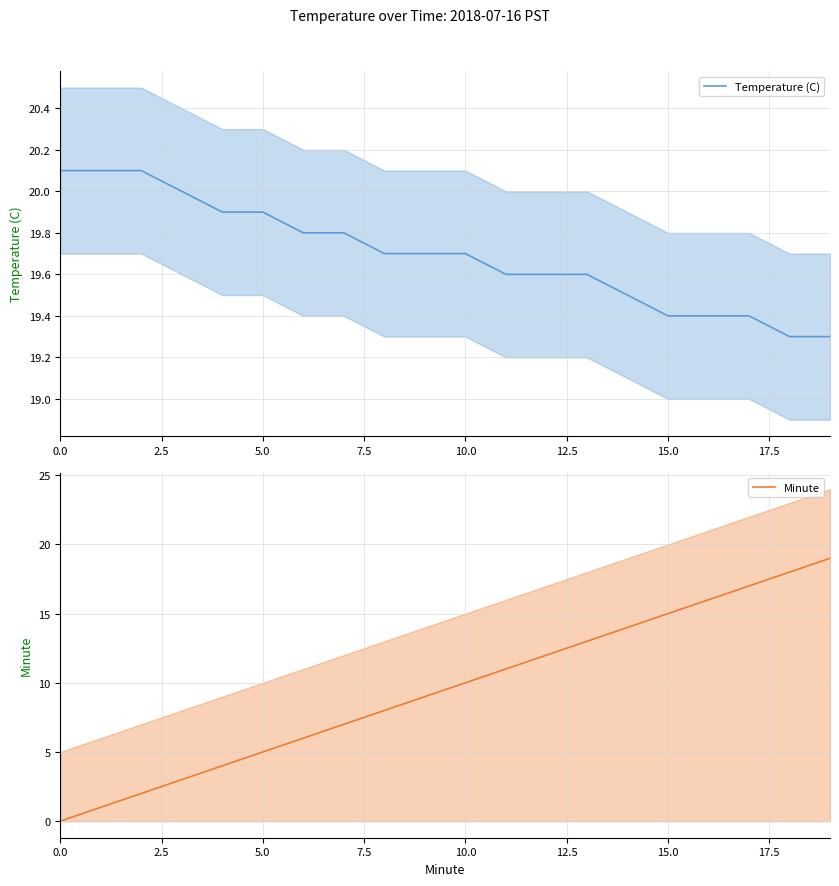

What is the spread (max minus min) of values at 9?

10.7